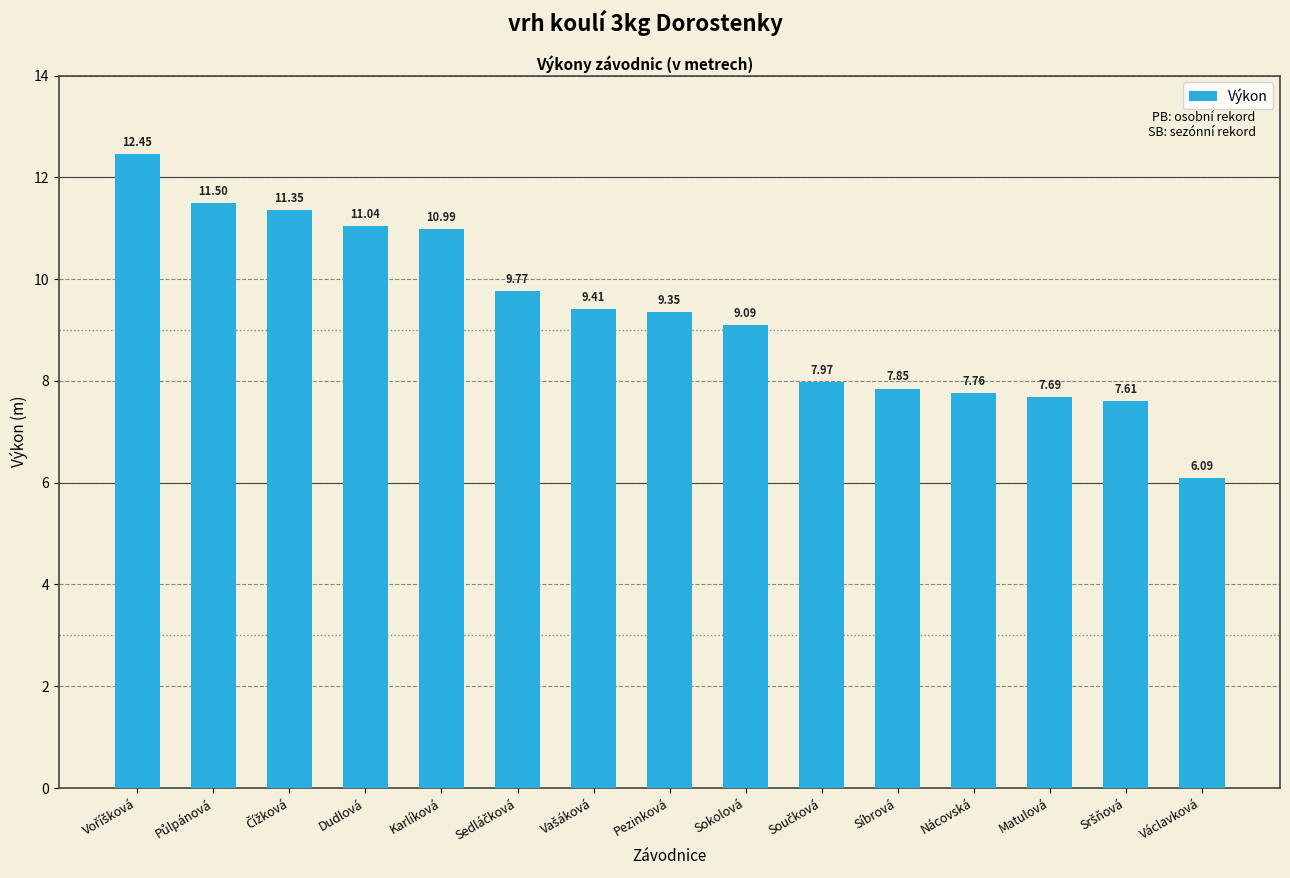

What is the label of the 4th bar from the right?

Nácovská